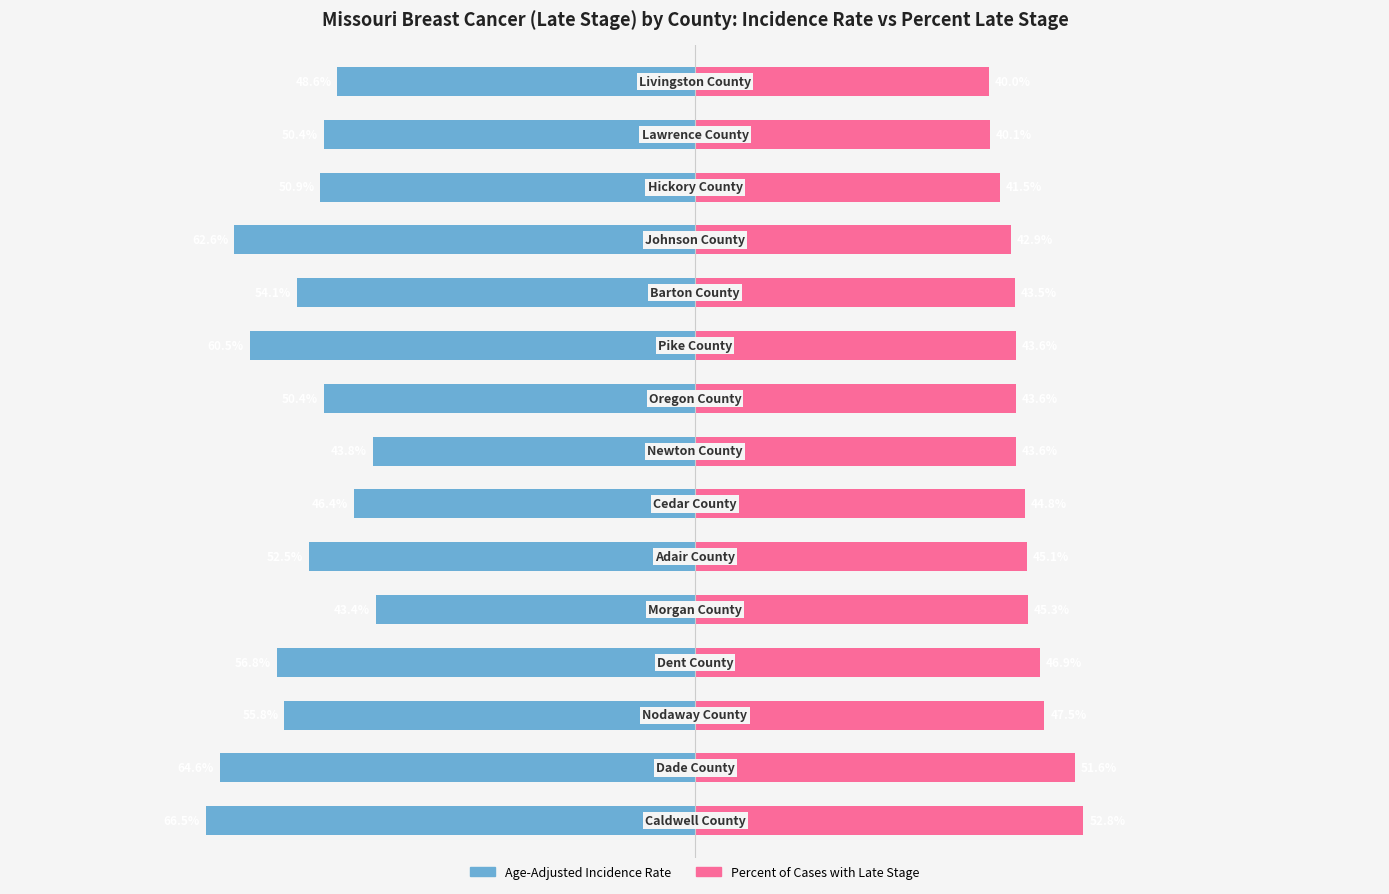

Which has a higher value, 14 or 3?

14